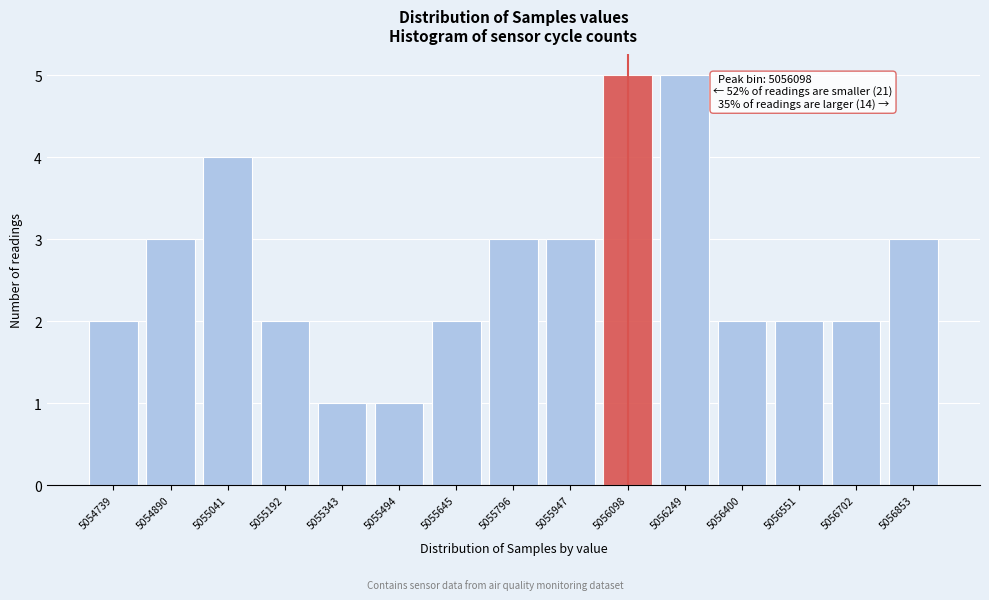

Reading left to right, what are all the values shown in this chart?

2	3	4	2	1	1	2	3	3	5	5	2	2	2	3